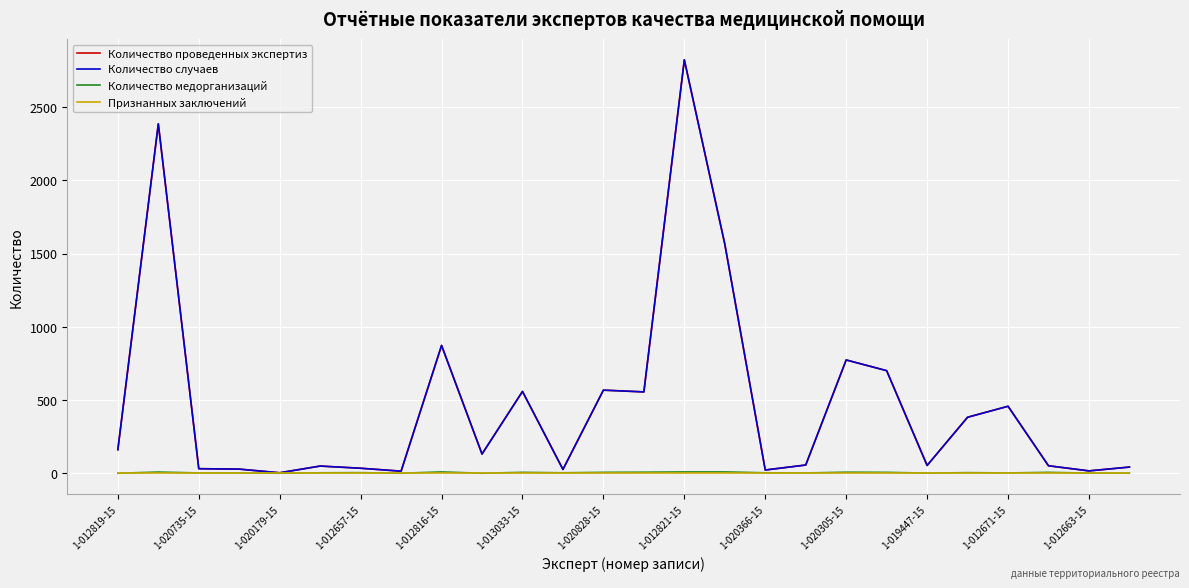

Is this an area chart (filled region under the line)?

No